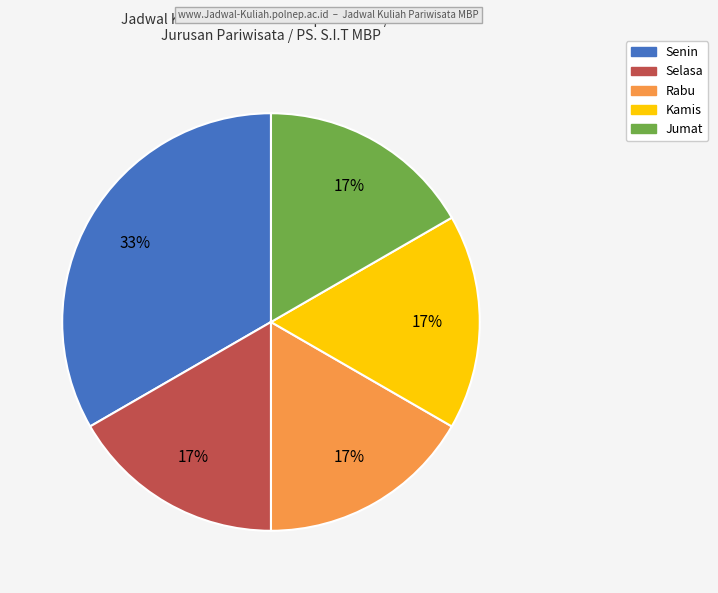

Which slice is the largest?

Senin